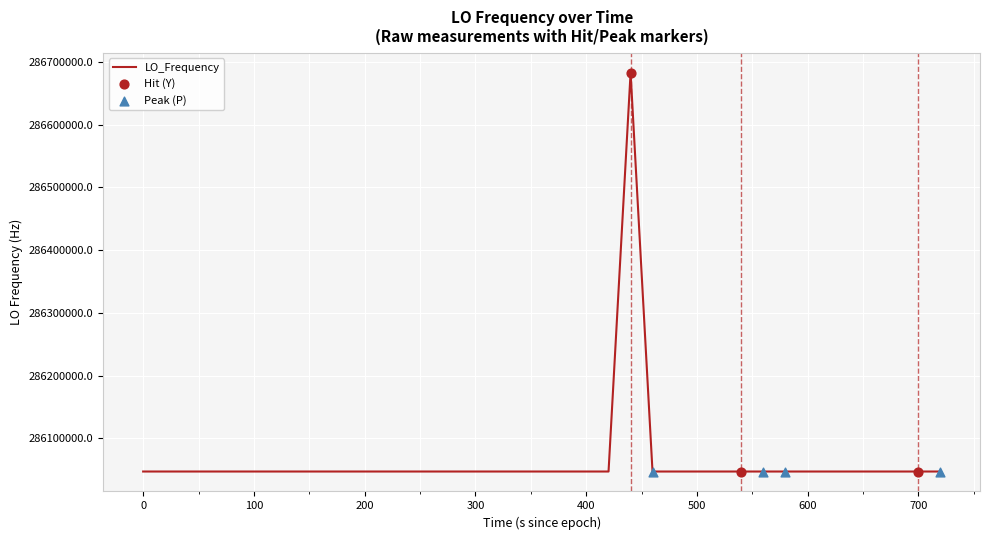

What is the difference between the maximum and minimum values?

635708.8